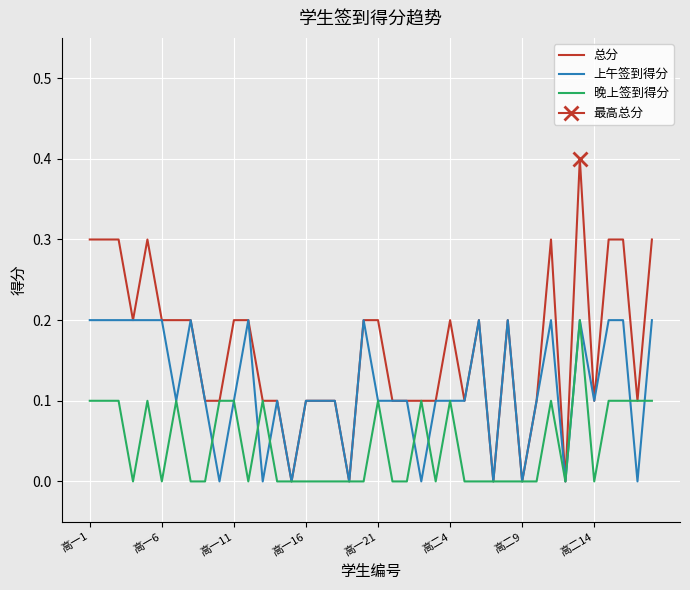

What is the difference between the second highest and second lowest values in the 上午签到得分 series?

0.2